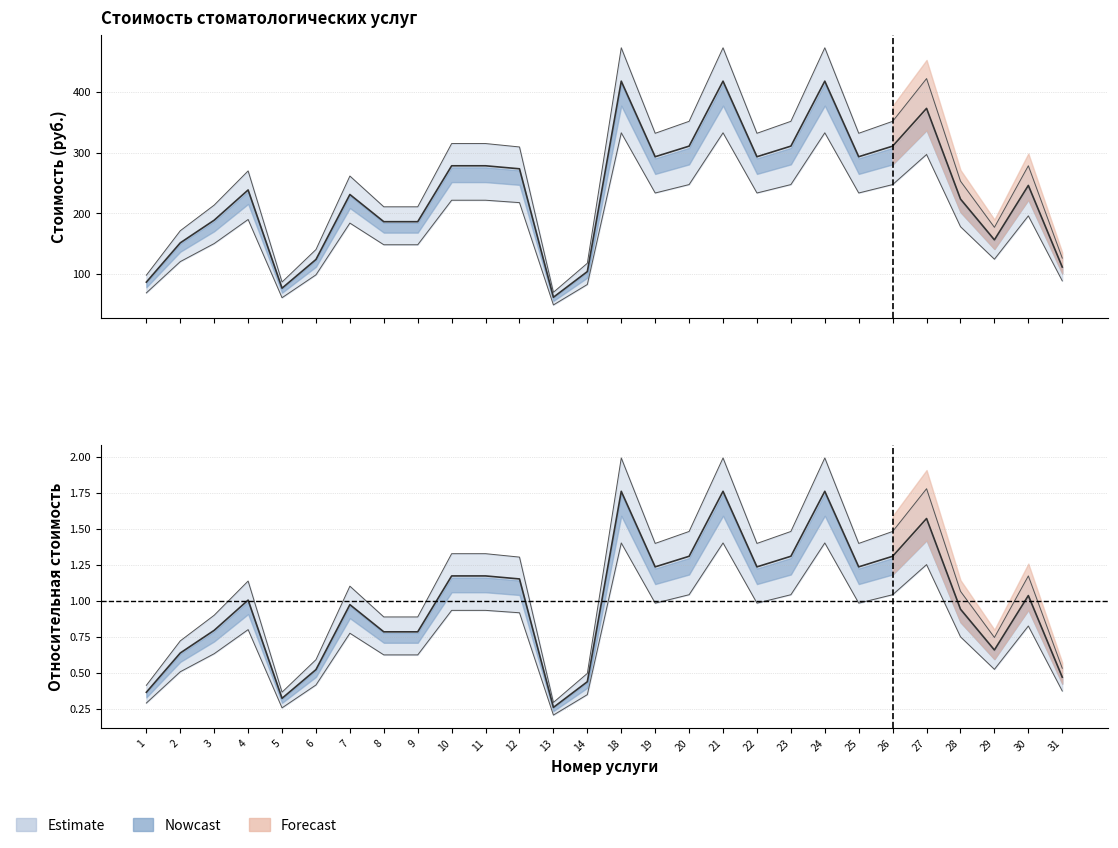

At which category does col_6 reach its first local valley?

5